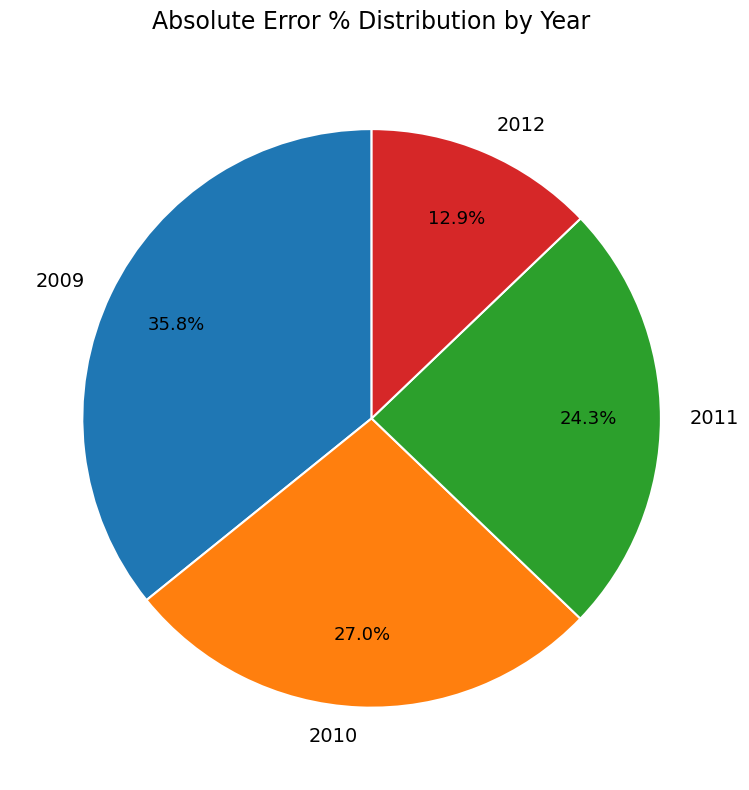

Does 2009 represent more than half of the total?

No